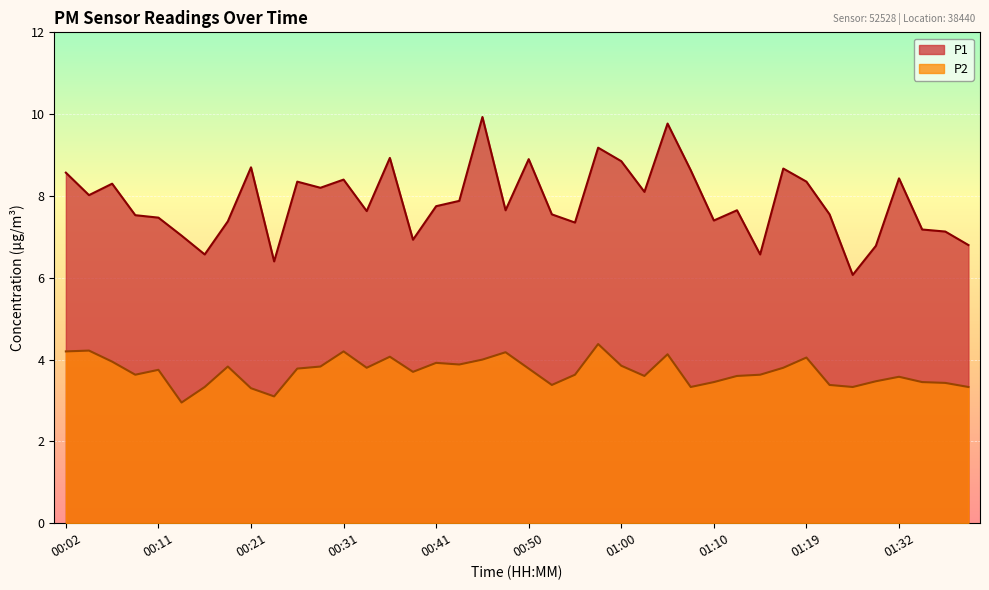

What is the sum of all P2 values?

148.2